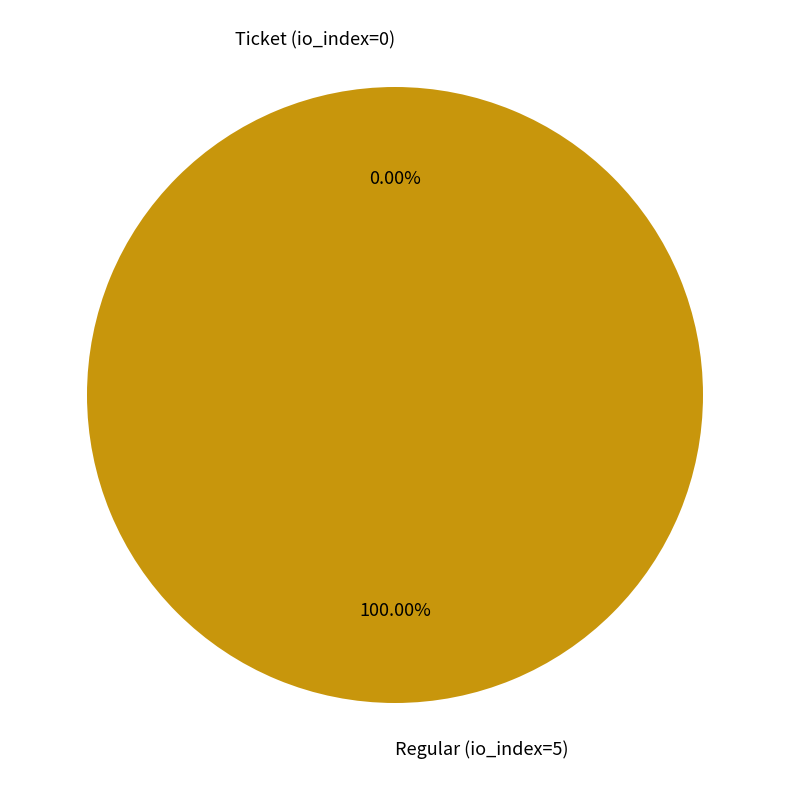

What portion of the pie excludes Ticket (io_index=0)?

100.0%